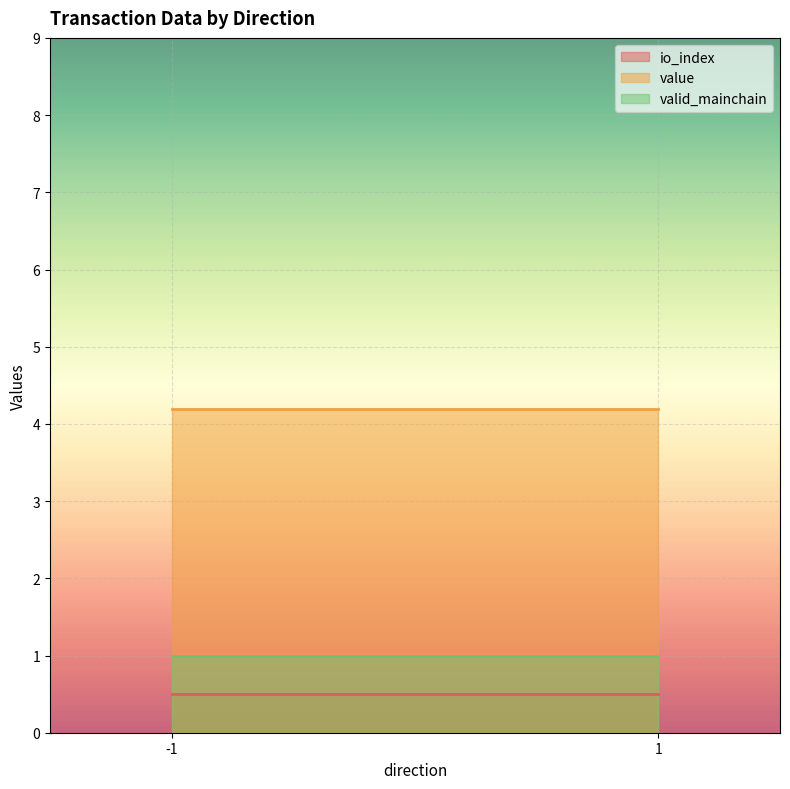

At which label is io_index closest to 0?

-1